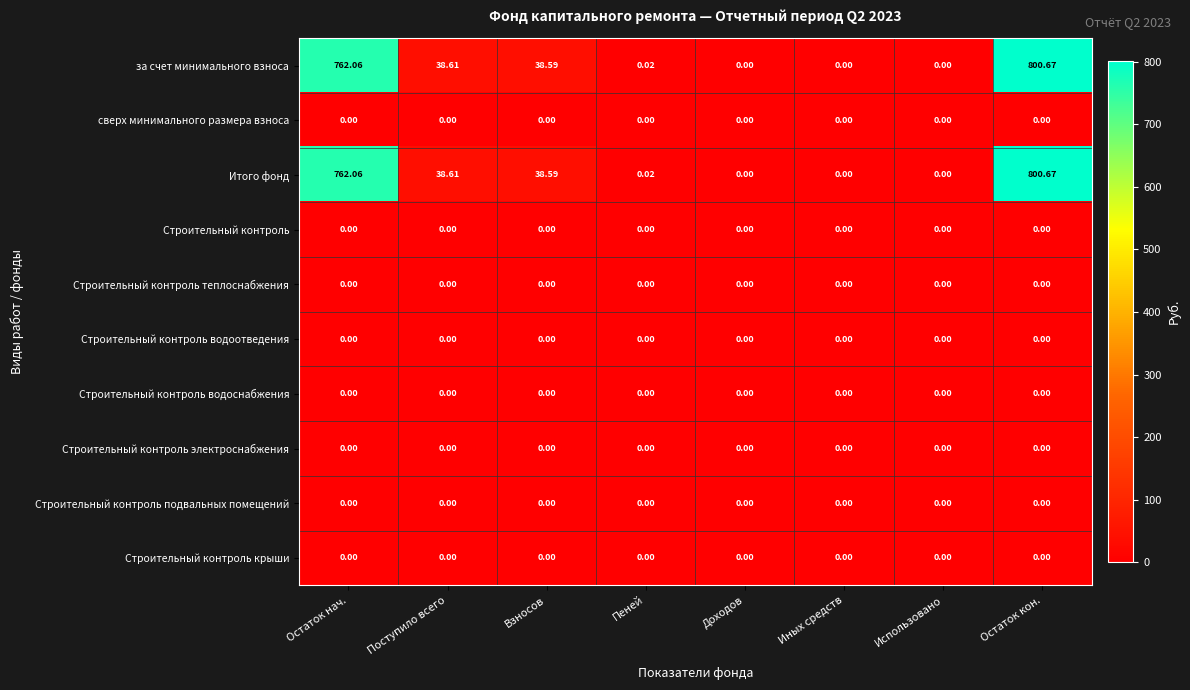

Is the value of за счет минимального взноса at Взносов greater than the value of Строительный контроль подвальных помещений at Поступило всего?

Yes